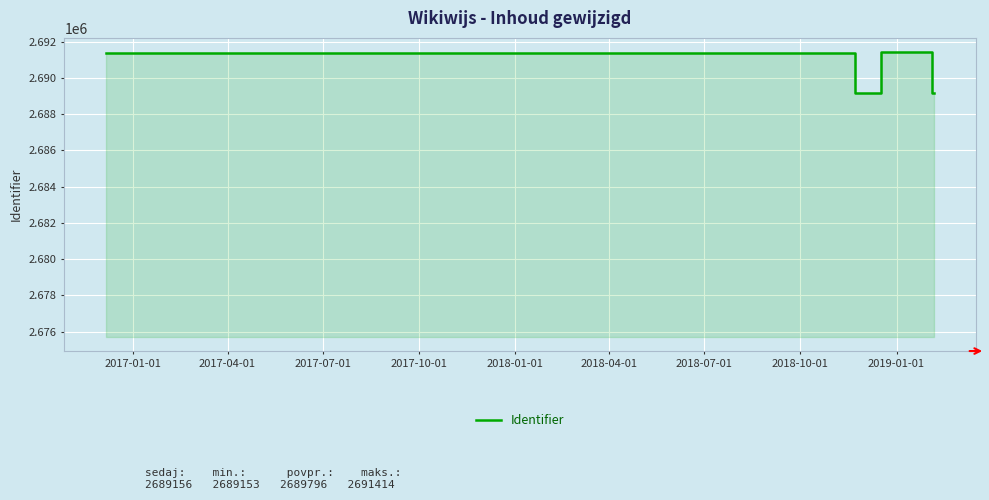

How many lines are shown in the chart?

1